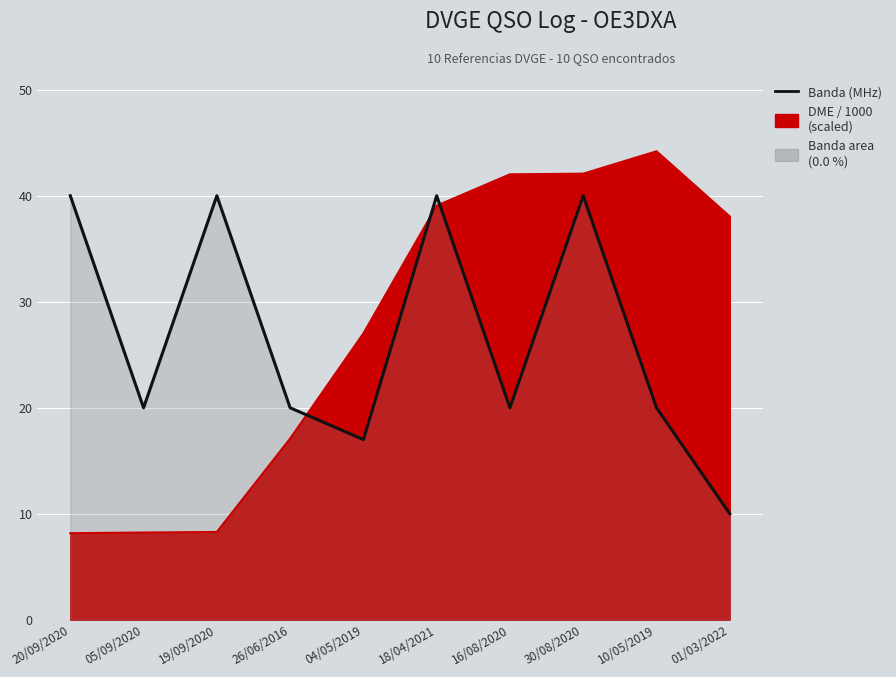

At which category does the data reach its first local peak?

19/09/2020